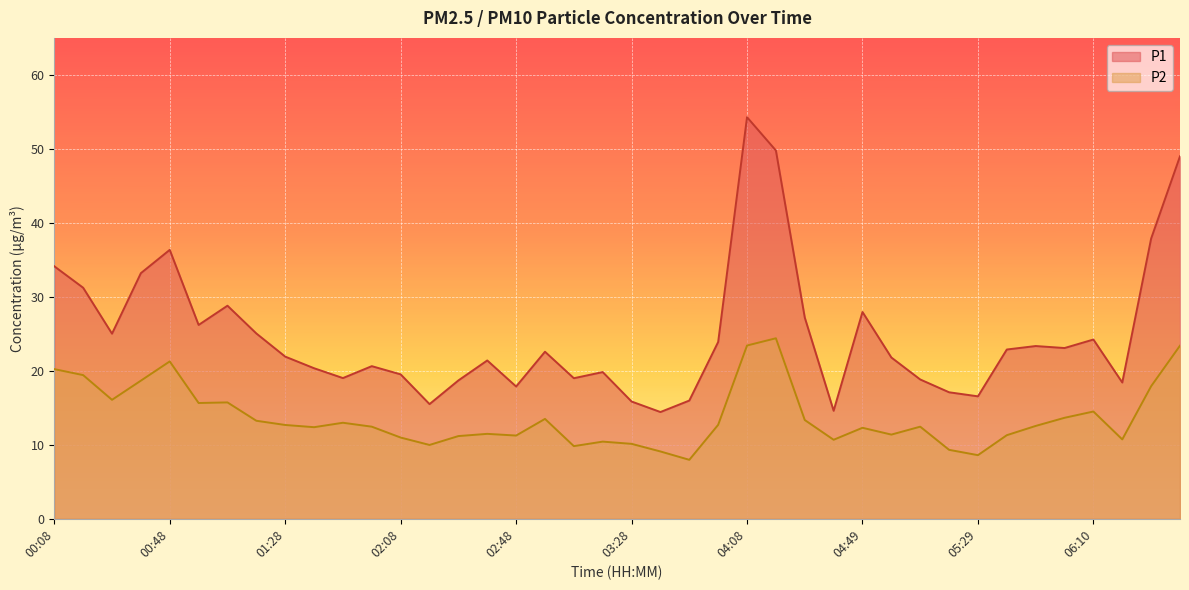

What is the approximate value of P1 at 03:38?

14.4